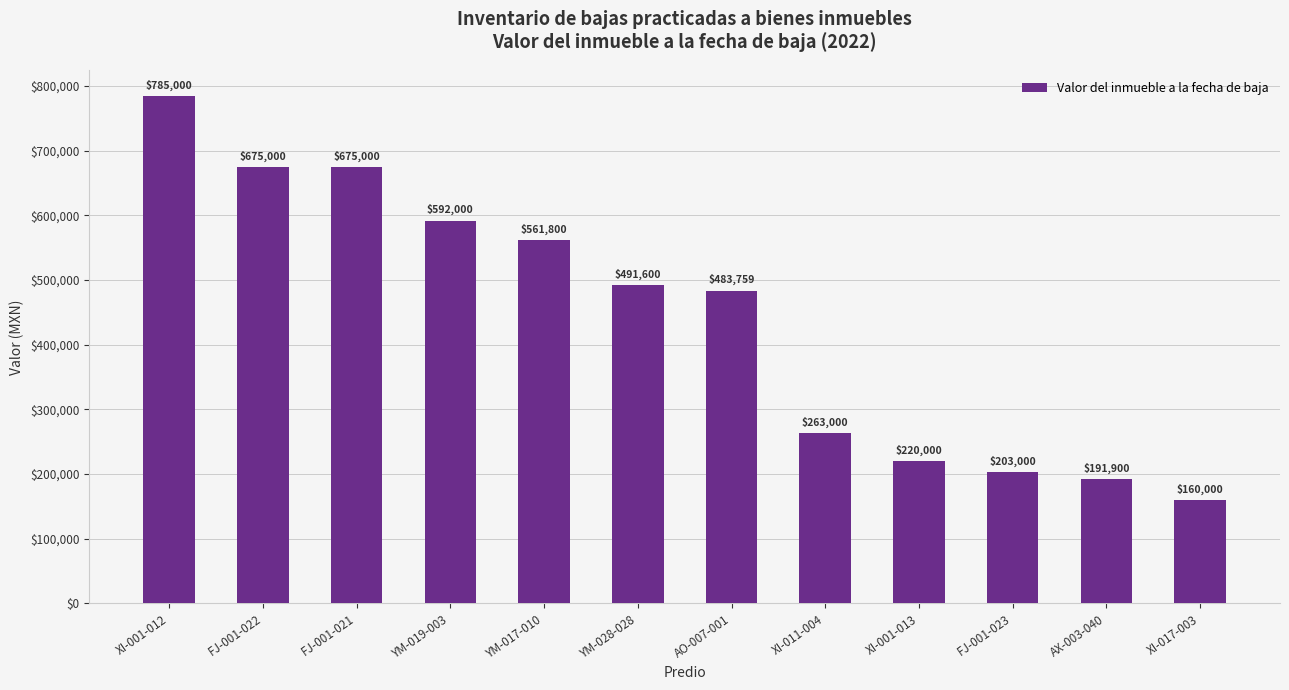

What is the approximate value at XI-011-004?

263000.0